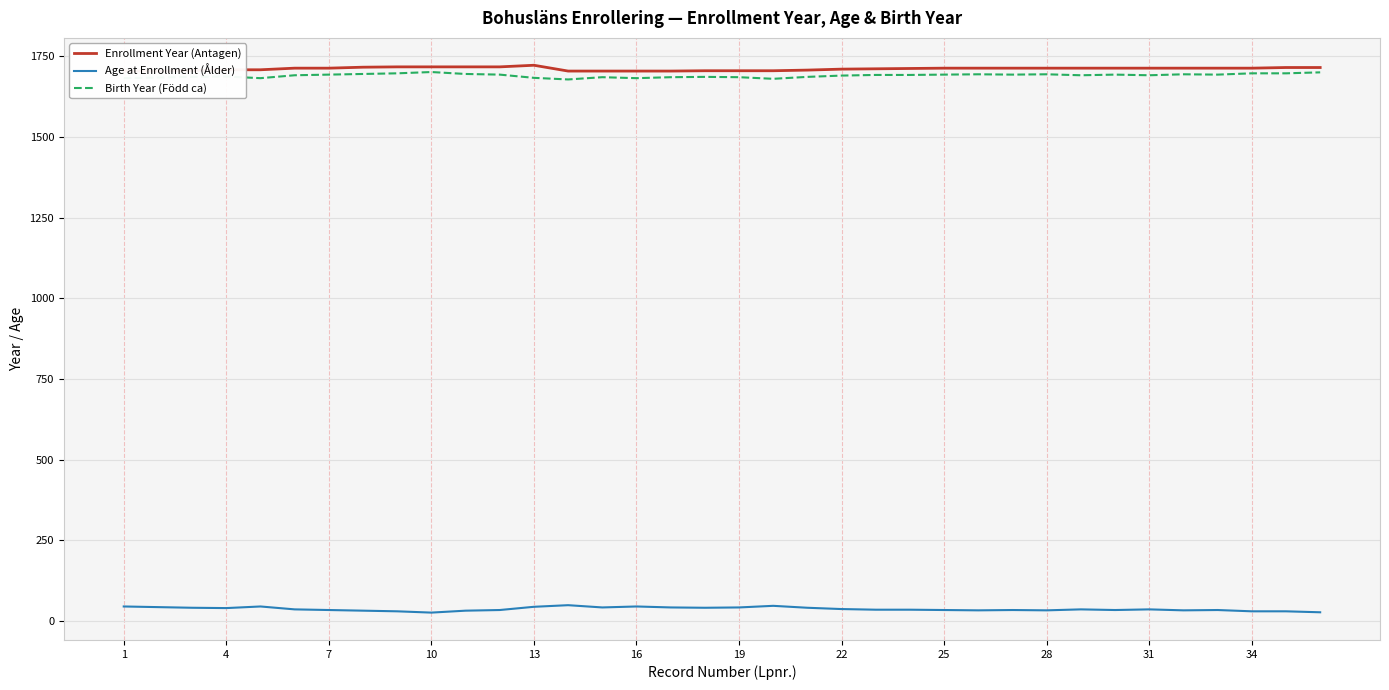

What is the greatest value displayed?

1722